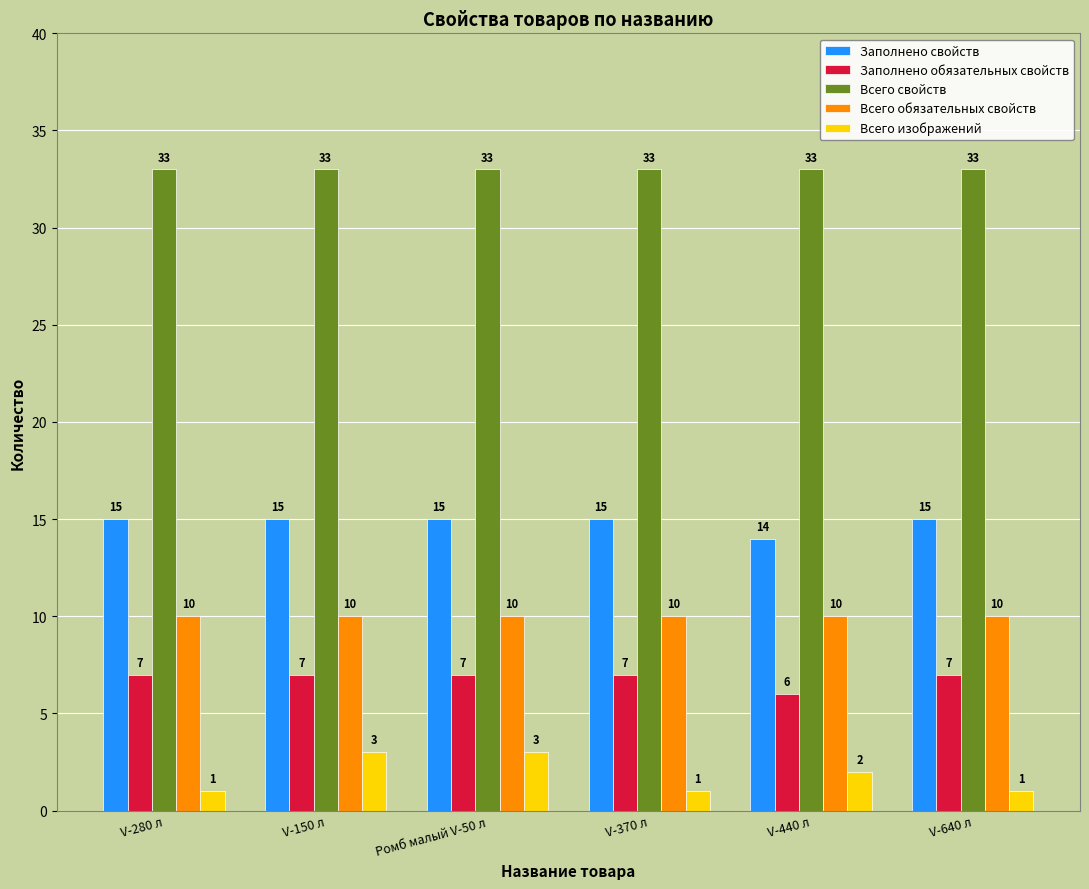

What is the label of the 1st bar from the left?

V-280 л